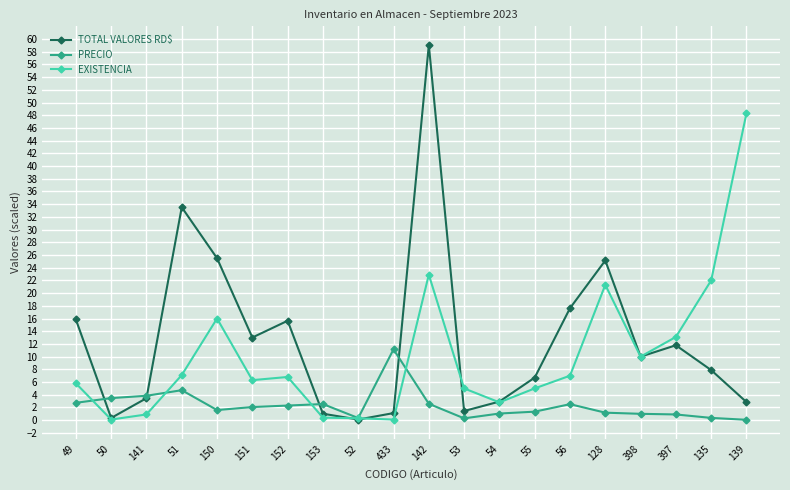

What is the average value of the PRECIO series?

2.3